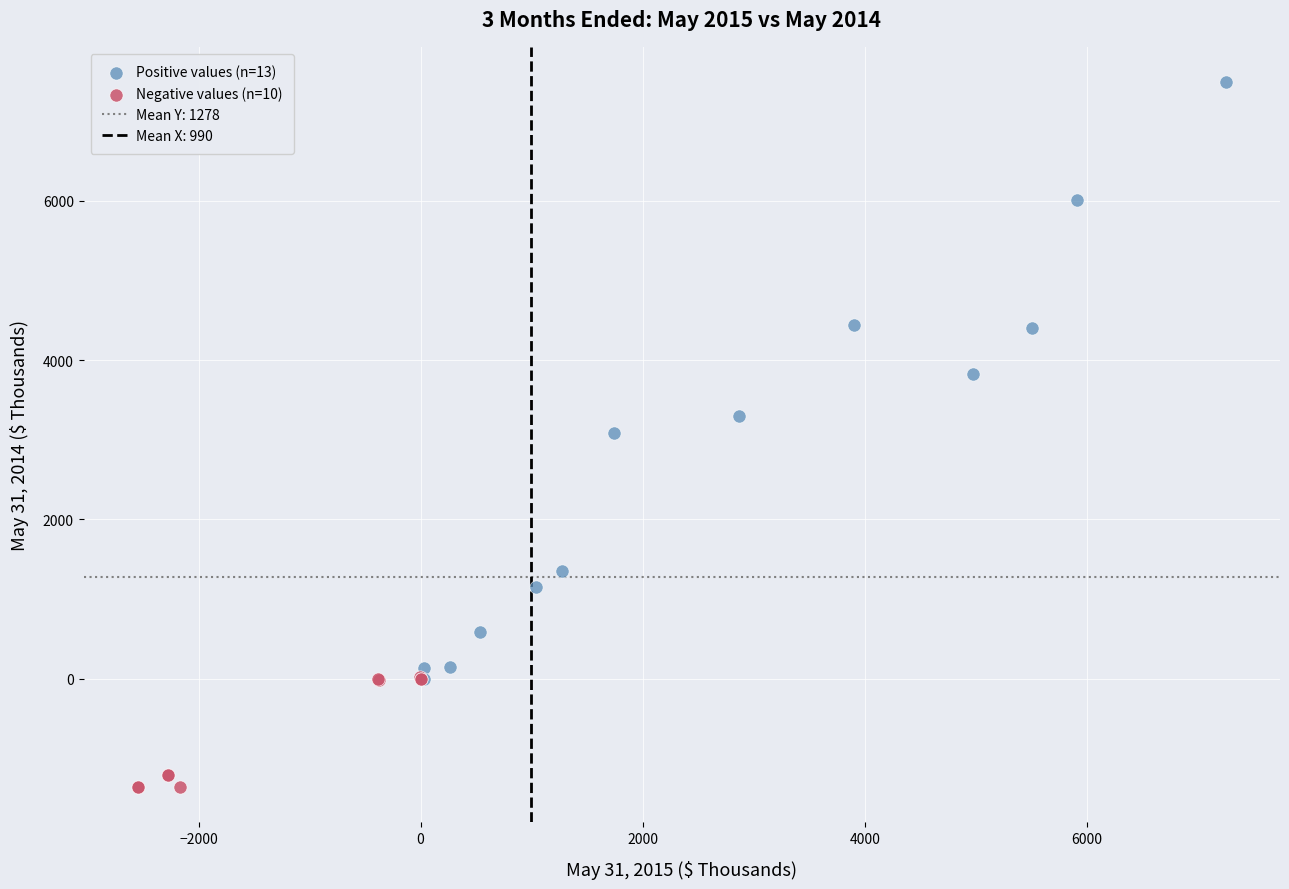

Which series reaches the minimum Y coordinate?

Negative values (n=10)